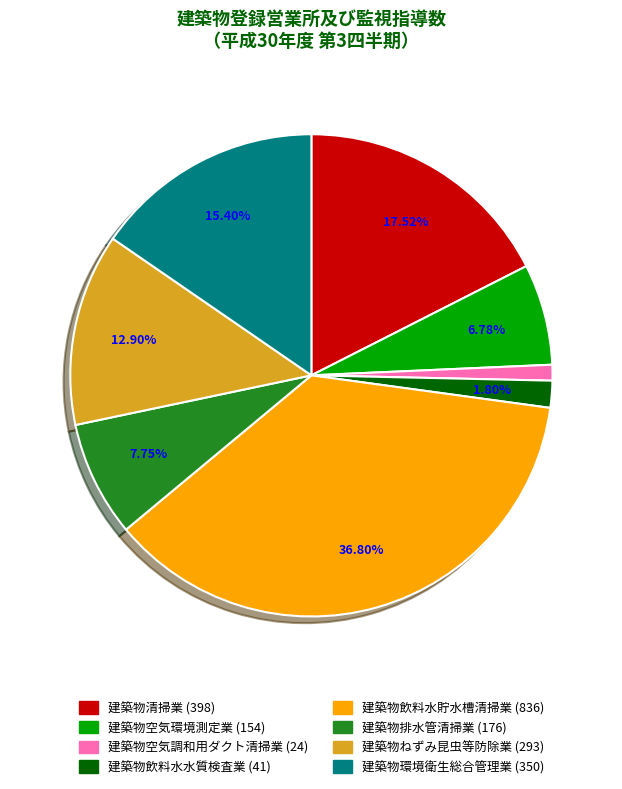

What percentage is the 建築物環境衛生総合管理業 slice, to the nearest percent?

15%